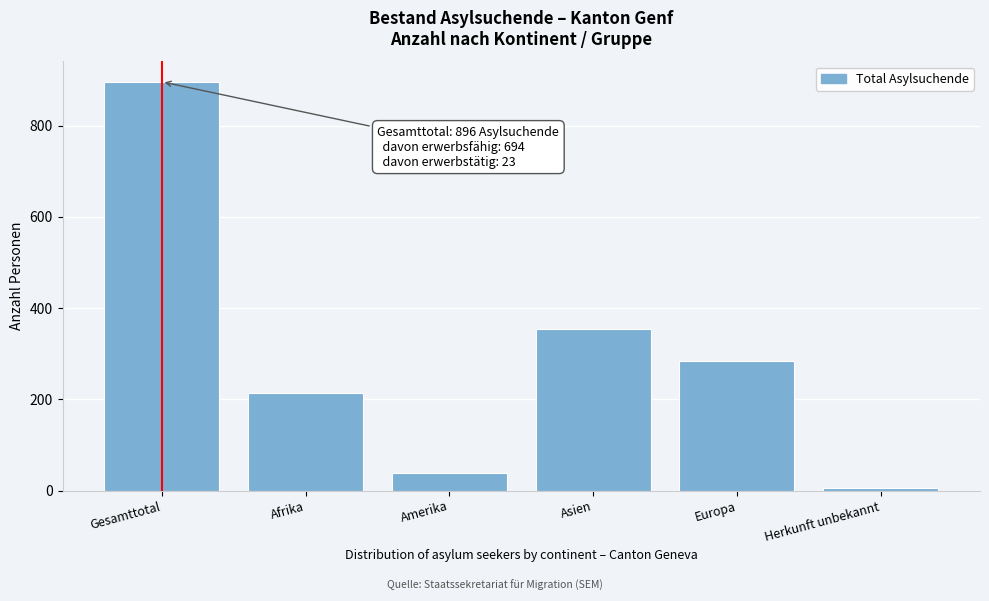

Reading left to right, what are all the values shown in this chart?

Gesamttotal=896	Afrika=214	Amerika=39	Asien=355	Europa=283	Herkunft unbekannt=5